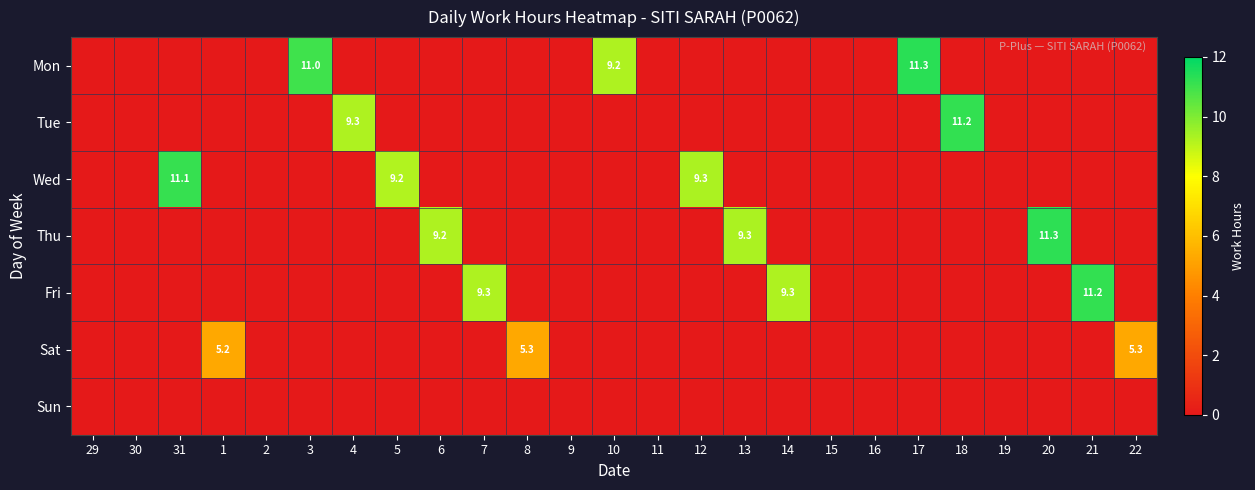

Is it true that Mon equals 9.2 at 10?

True